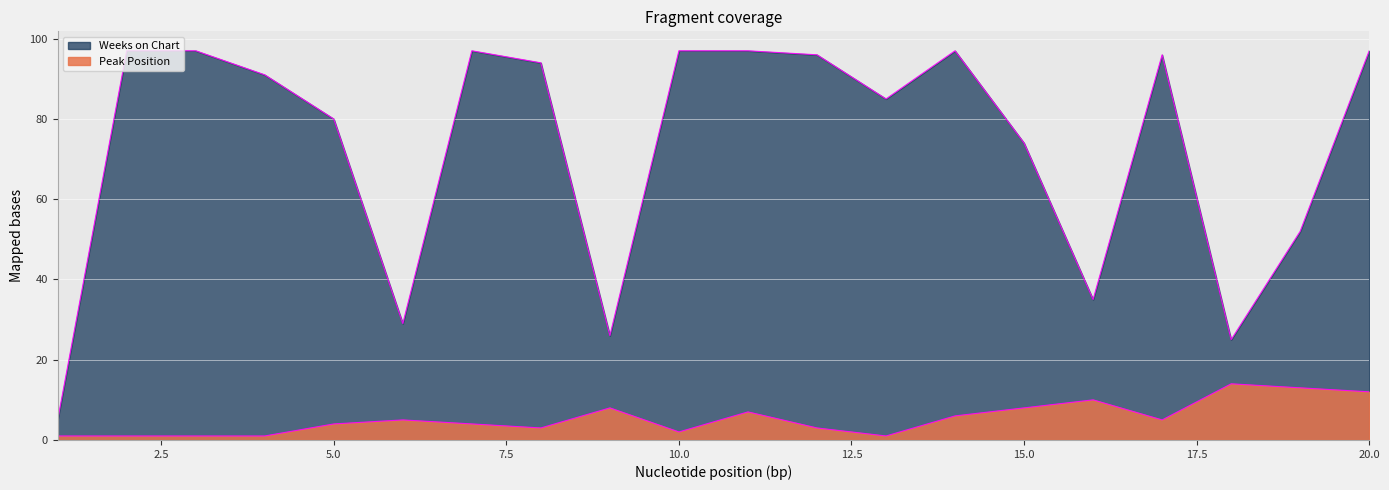

Which series has the largest total across all categories?

Weeks on Chart